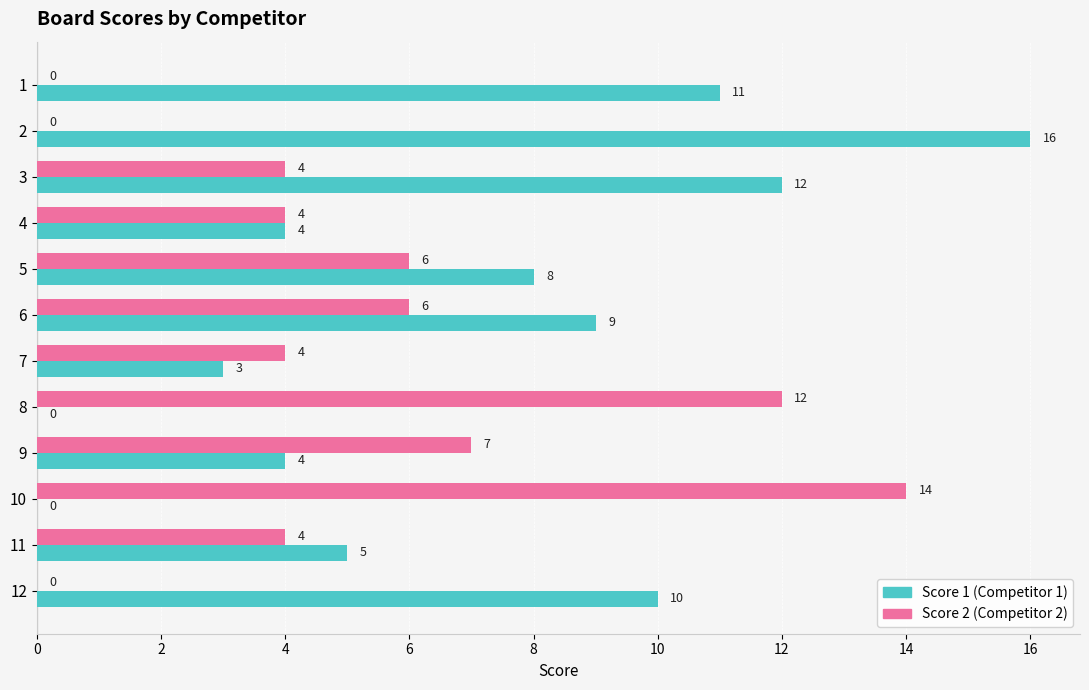

What is the spread (max minus min) of values at 12?

10